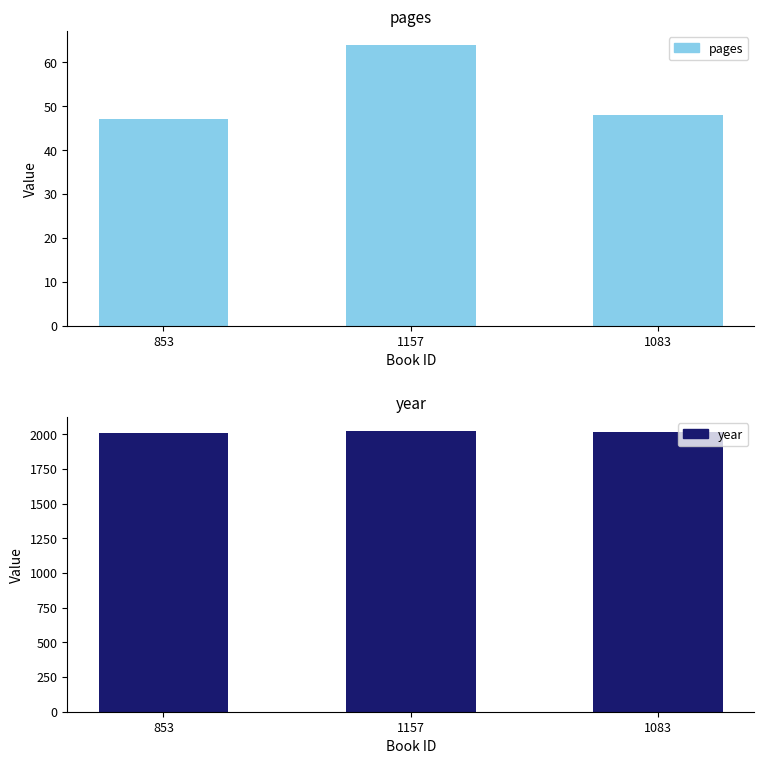

At which label does pages reach its minimum?

853